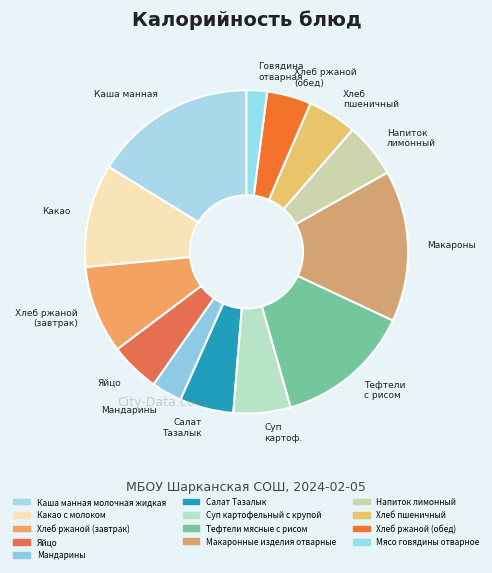

Is there any slice that represents more than half of the pie?

No